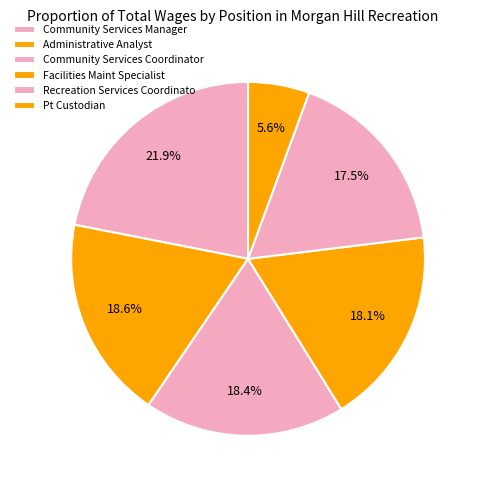

Count the number of slices in the pie.

6